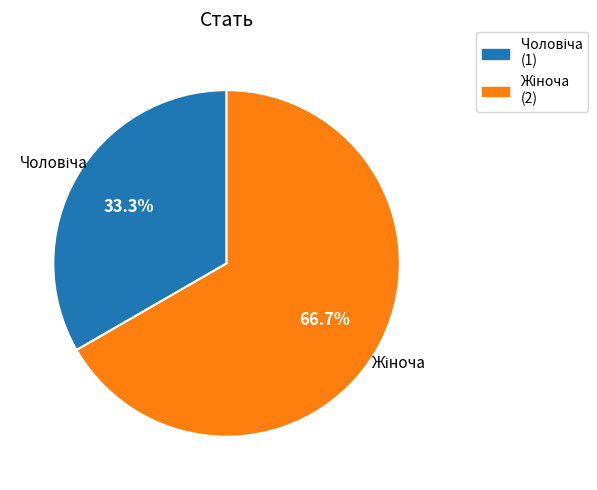

To the nearest percent, what is the difference between the largest and smallest slice percentages?

33%